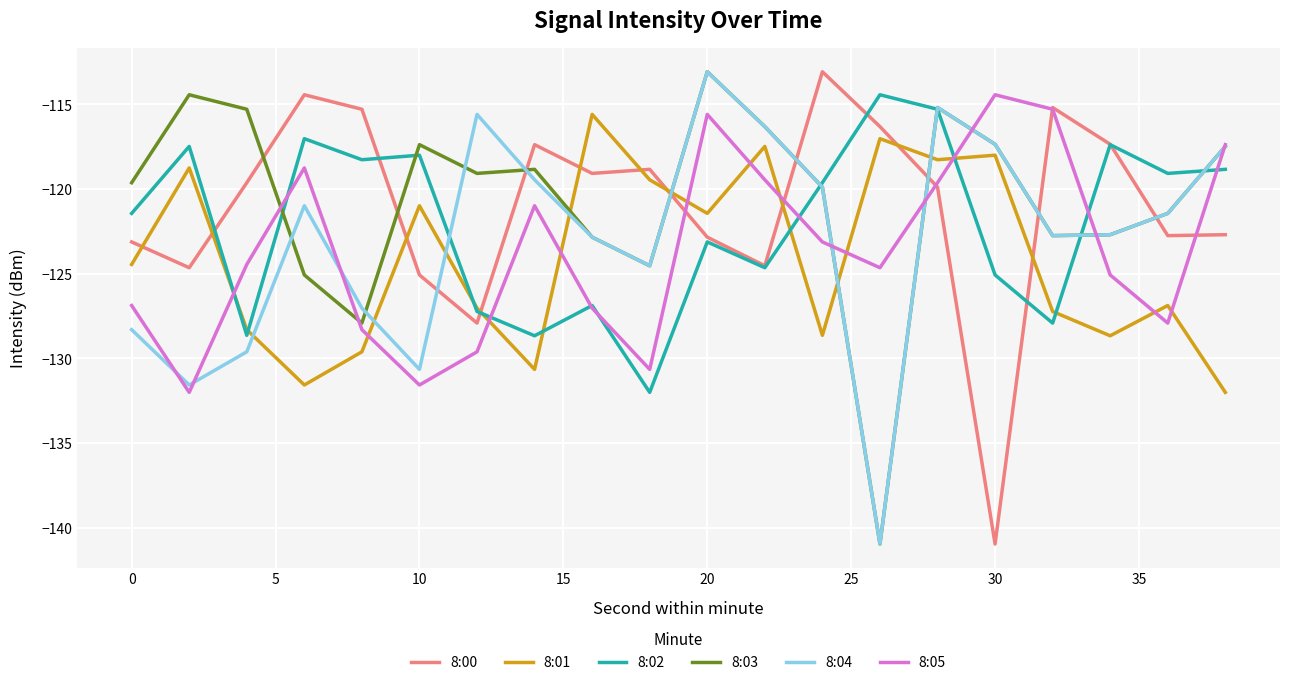

How many times do 8:03 and 8:02 cross each other?

6